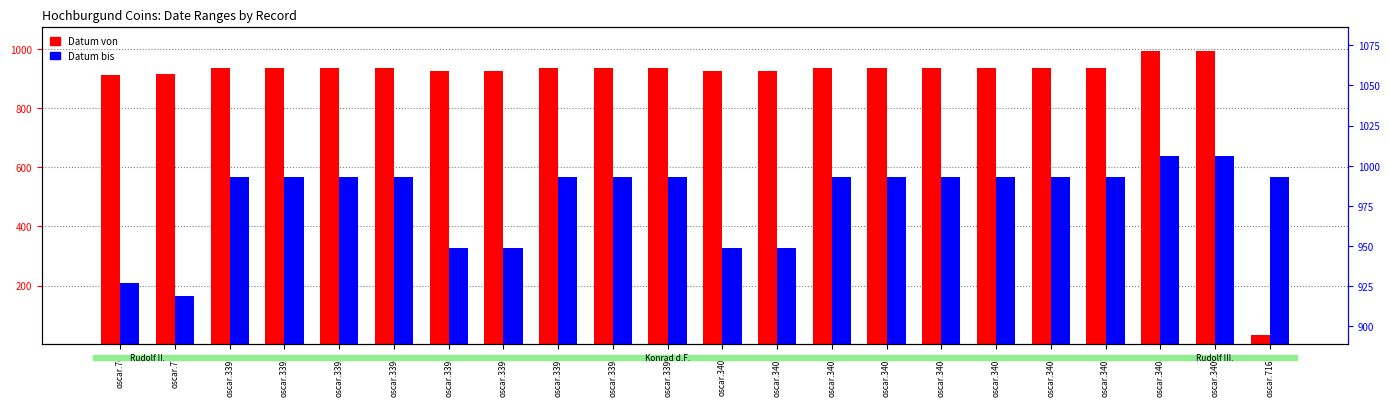

What is the total value across all series at oscar.3402?

1930